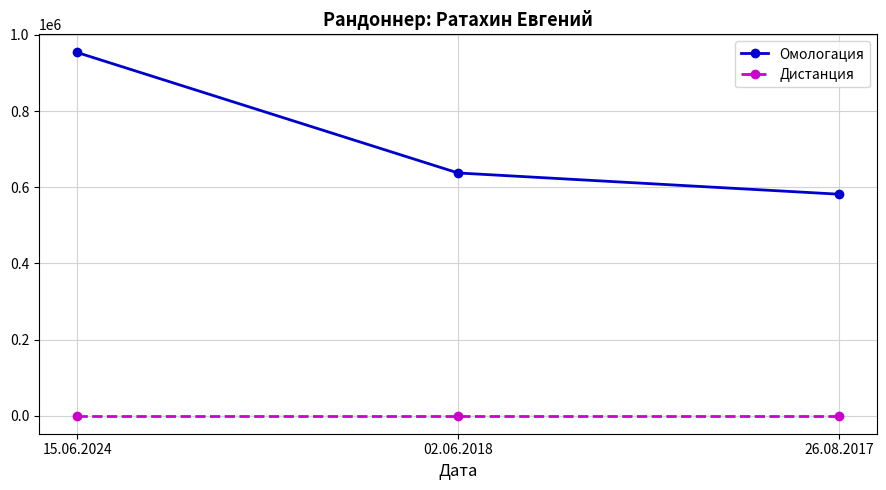

List the series in order of their overall mean, highest first.

Омологация, Дистанция